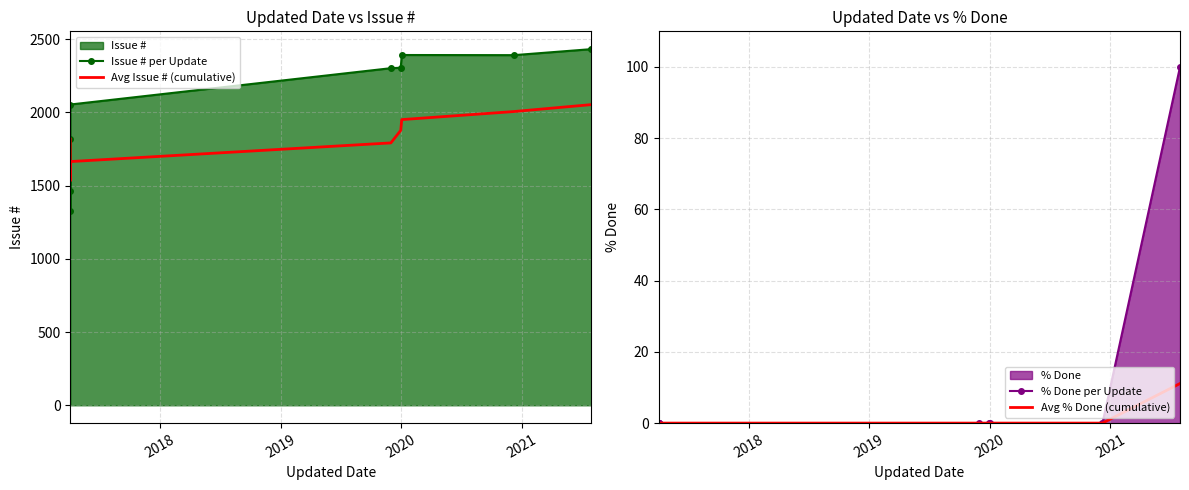

How many data points does each series have?

9